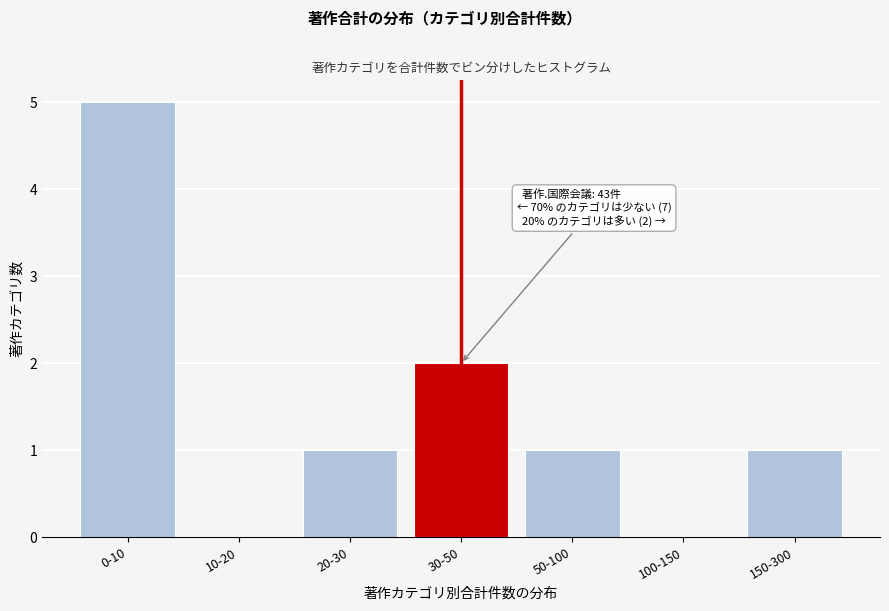

Reading left to right, list all the values displayed in this chart.

0-10=5	10-20=0	20-30=1	30-50=2	50-100=1	100-150=0	150-300=1